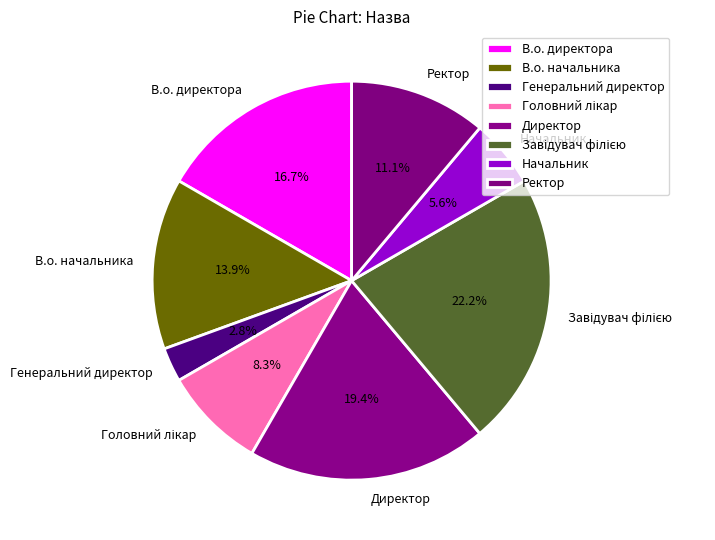

Which slice is the smallest?

Генеральний директор